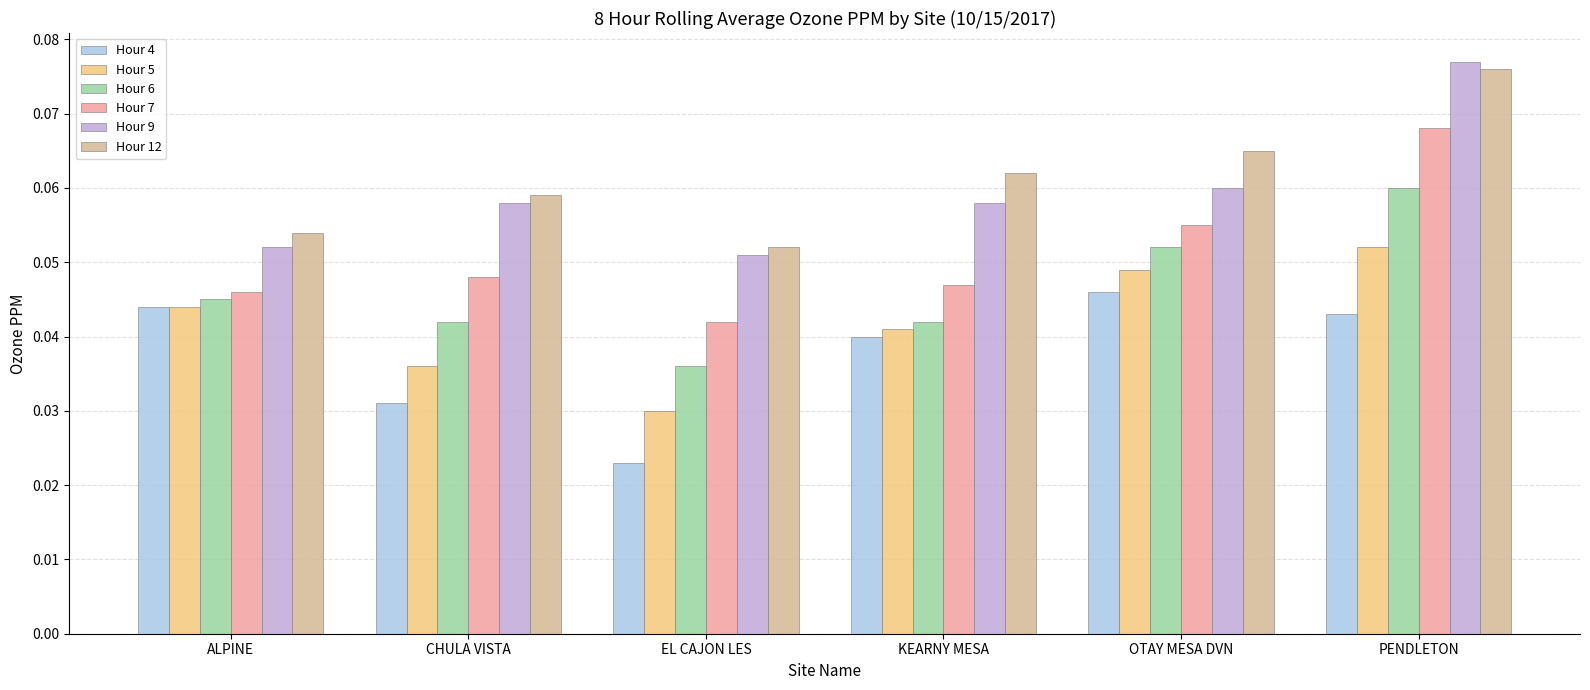

Does the chart contain any negative values?

No